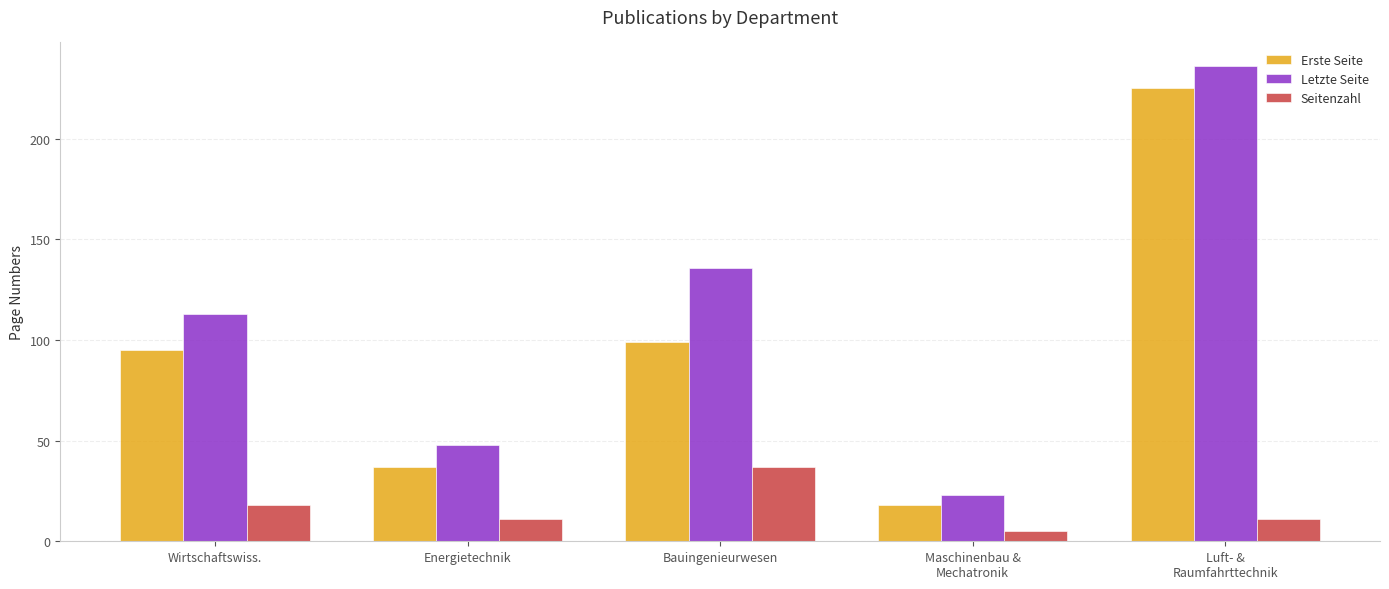

List the series in order of their overall mean, highest first.

Letzte Seite, Erste Seite, Seitenzahl